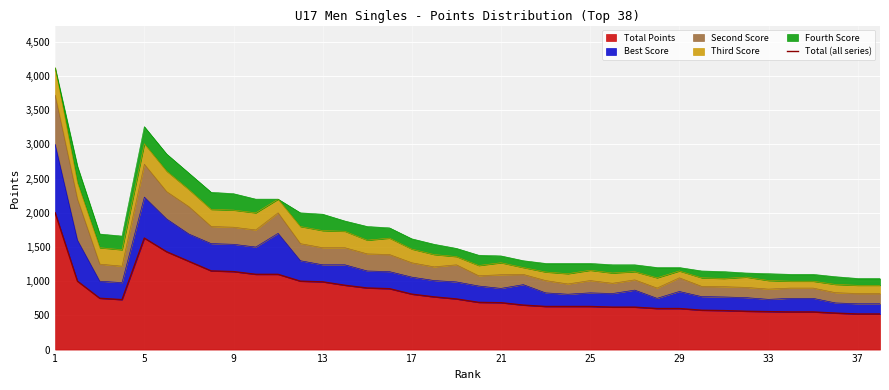

What is the greatest value displayed?

2000